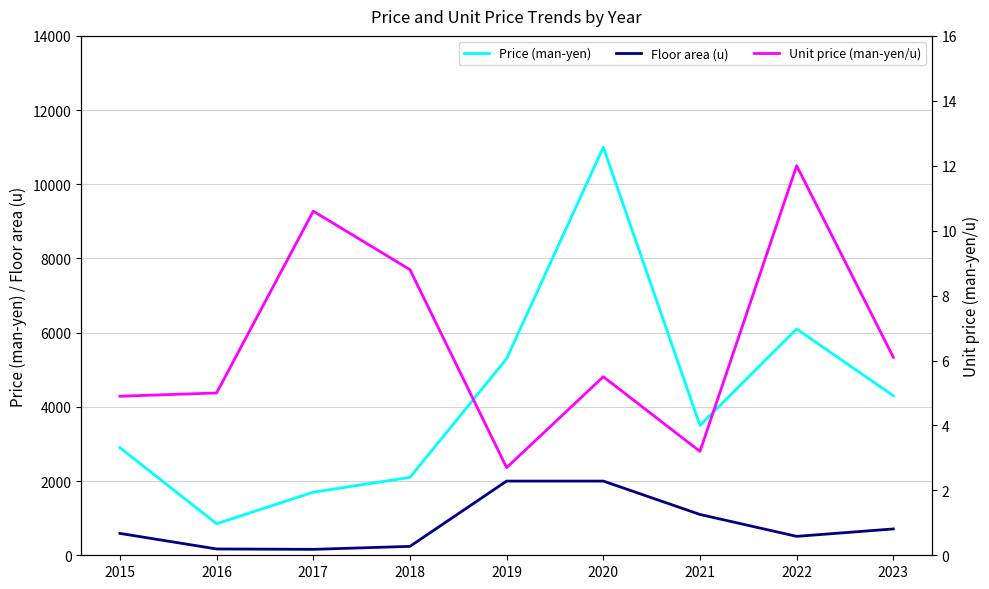

True or false: Unit price (man-yen/u) and Floor area (u) intersect in this chart.

False